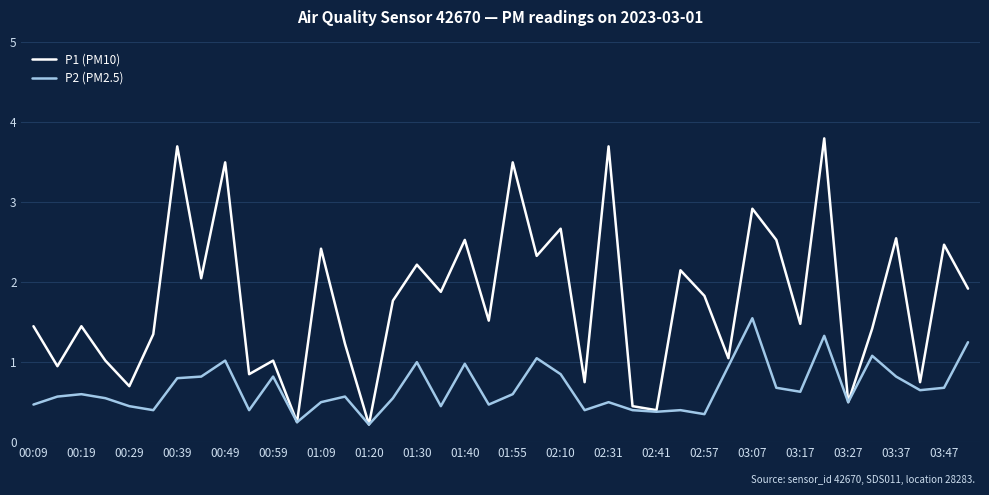

Rank the series by their average value, from lowest to highest.

P2 (PM2.5), P1 (PM10)